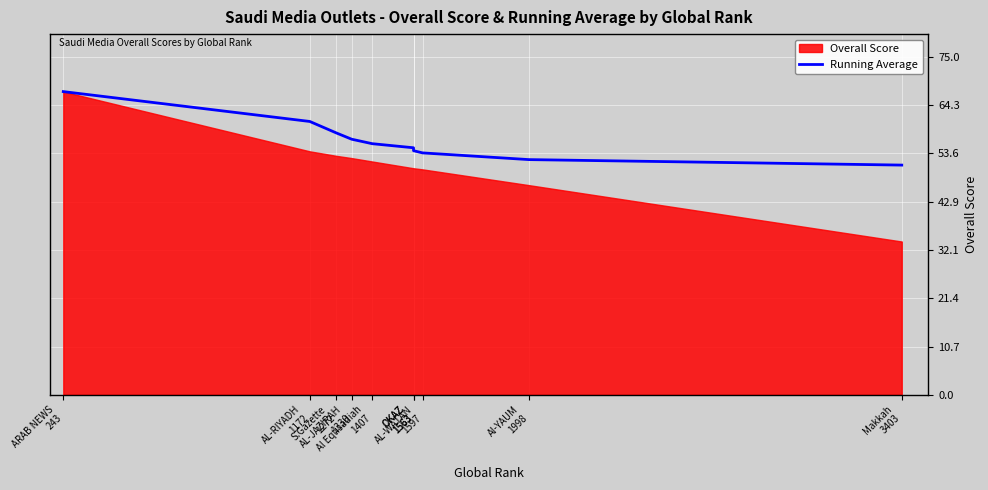

True or false: the data shows 60.6 at AL-RIYADH
1172.

True